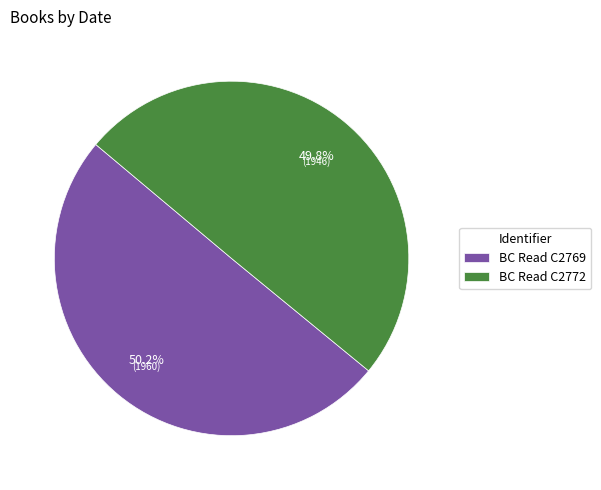

Count the number of slices in the pie.

2